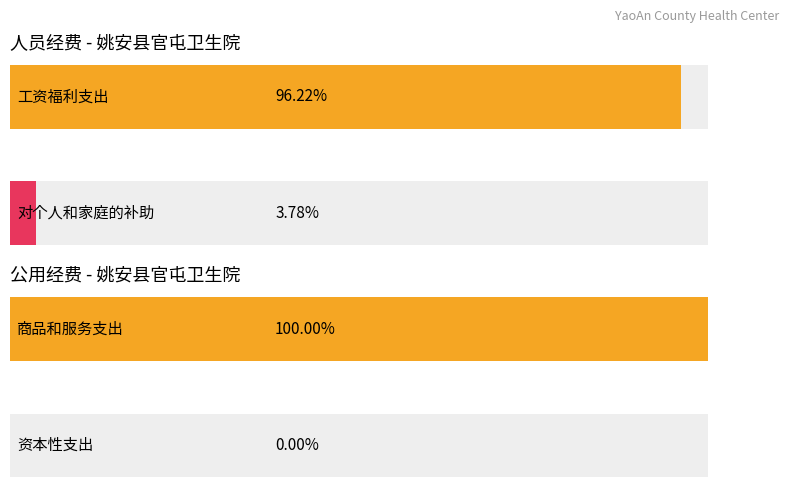

Are the bars grouped side by side (vs. stacked)?

No